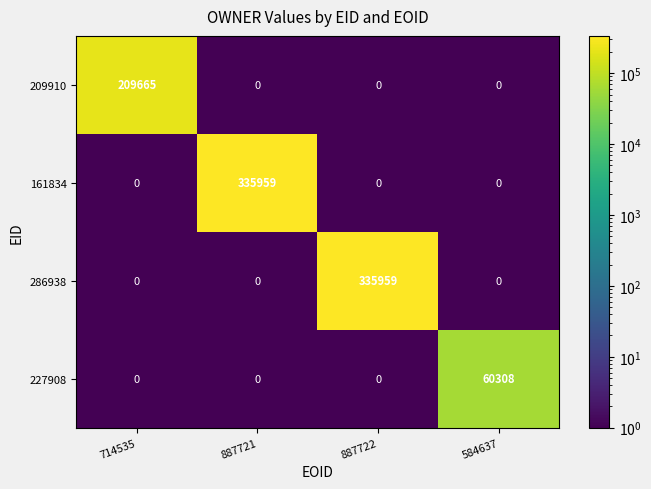

How many series are shown in this chart?

4